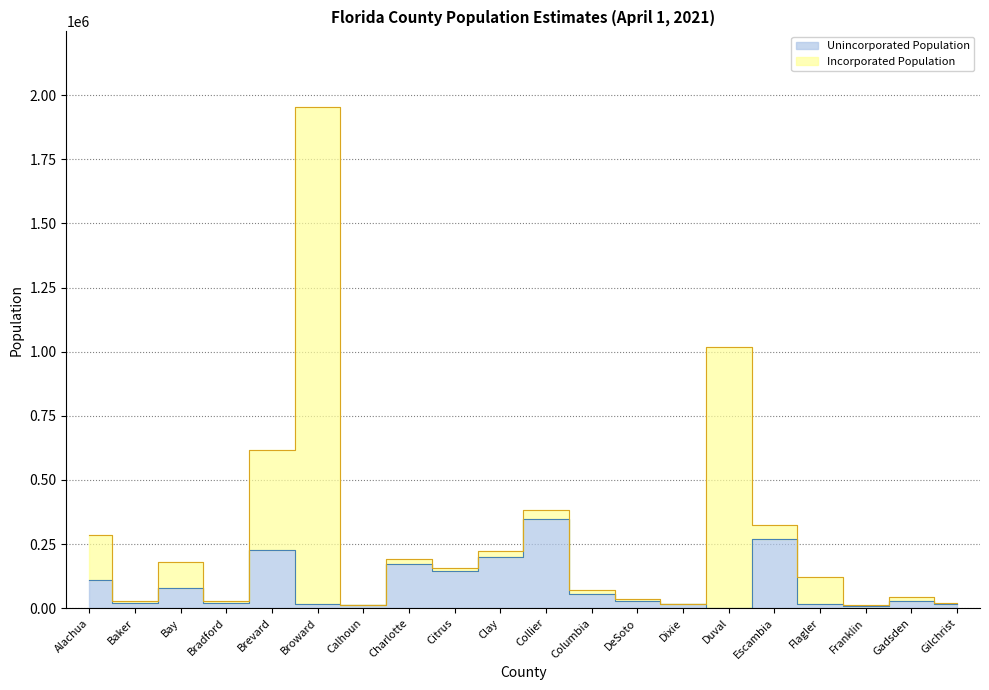

True or false: the data has more than 0 interior local peaks.

True